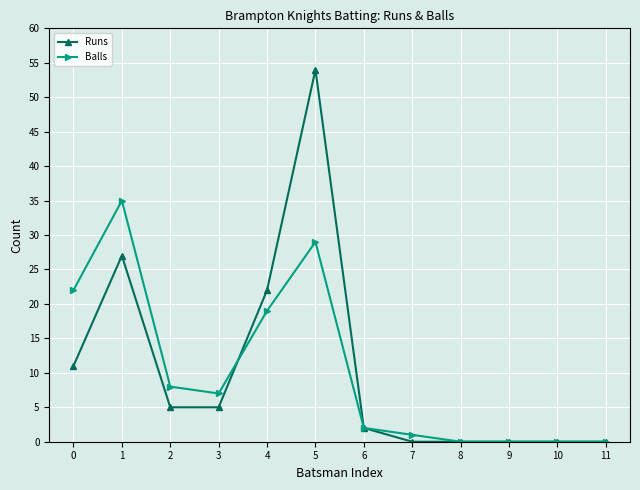

At which category is the sum across all series the highest?

5